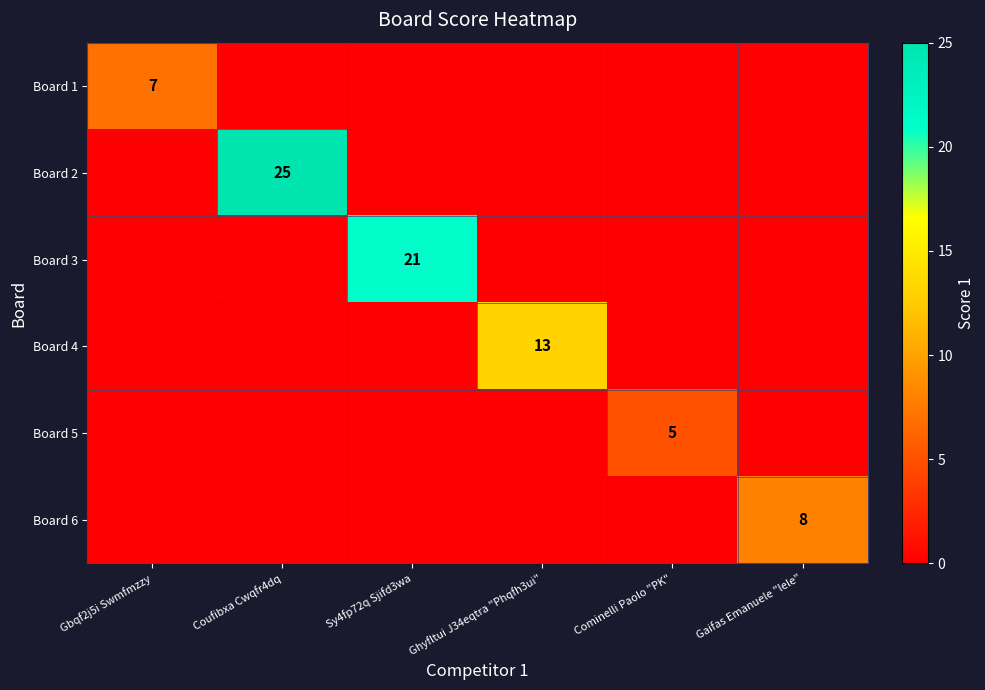

List the series in order of their peak value, lowest first.

Board 5, Board 1, Board 6, Board 4, Board 3, Board 2